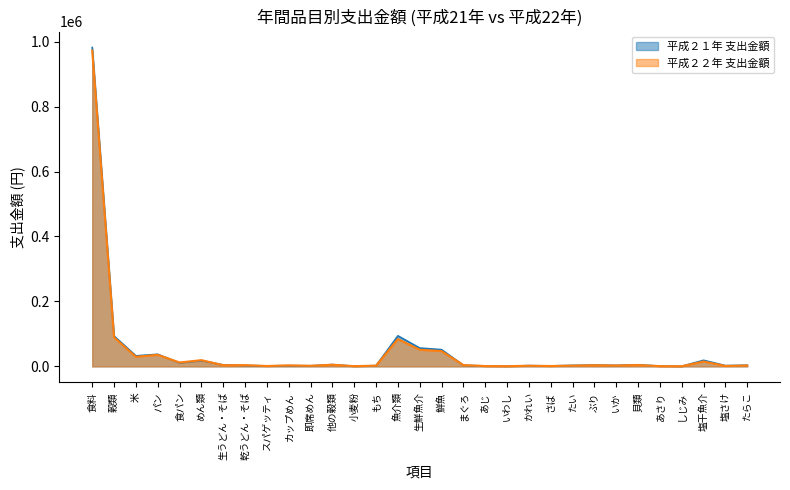

How many interior local valleys does the 平成２１年 支出金額 series have?

10